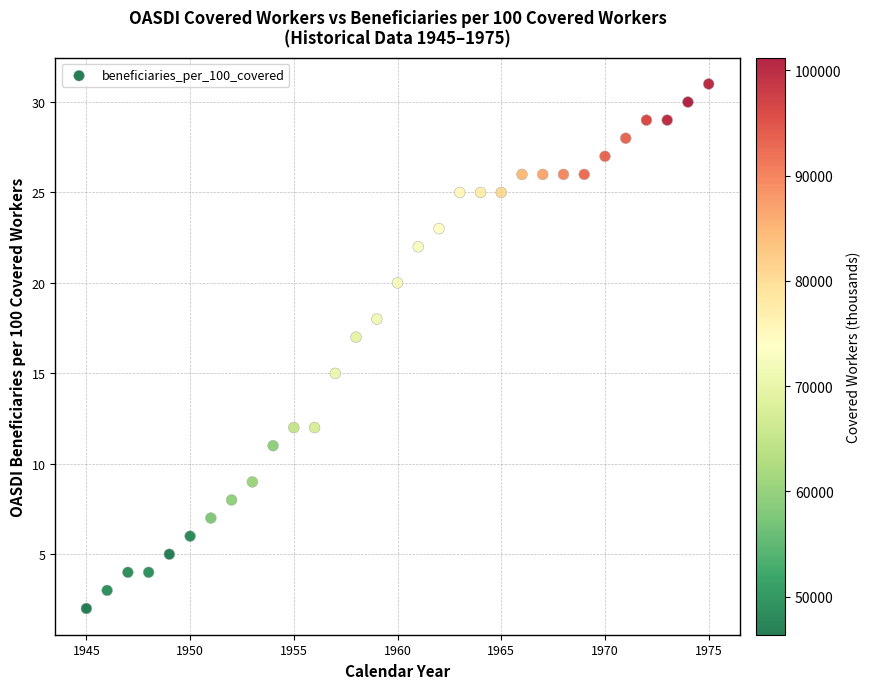

What is the range of X values (max minus min)?

30